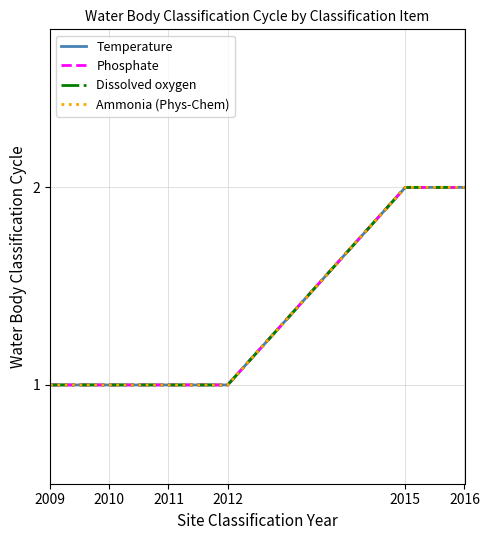

Which label corresponds to the largest value in the chart?

2015